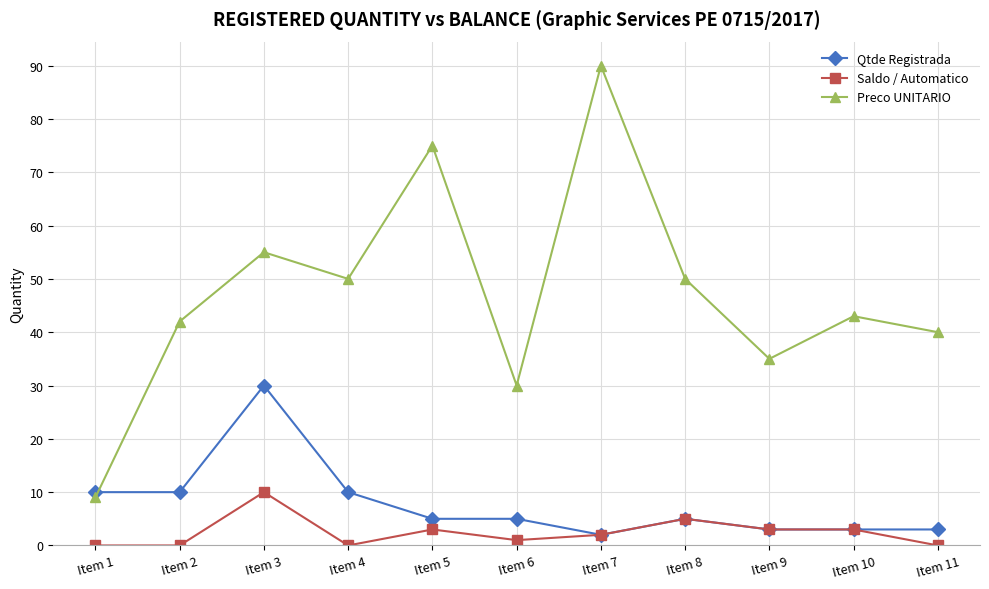

How many Saldo / Automatico values are between 0 and 3?

9